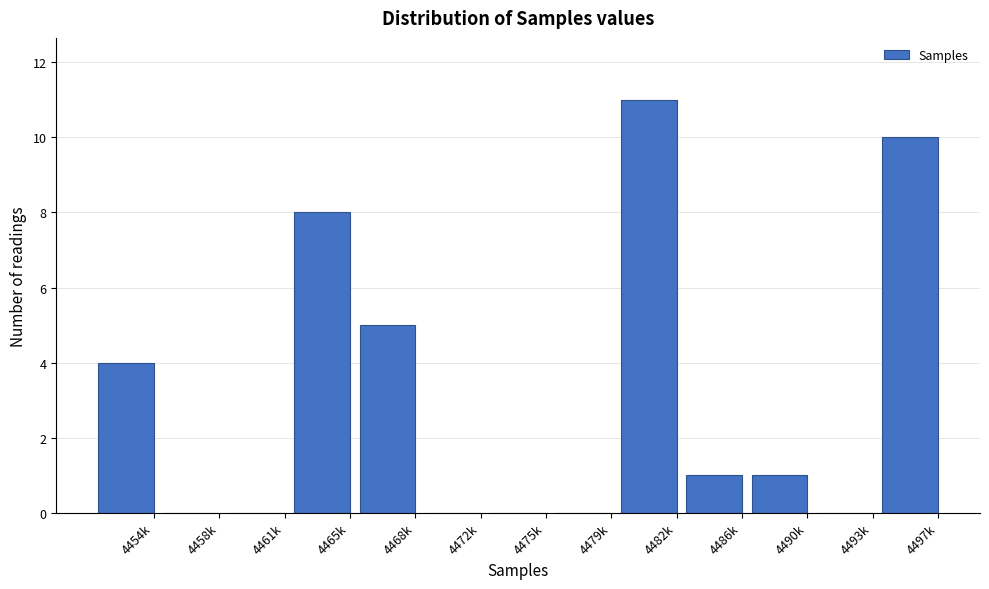

Reading right to left, transcribe all the data shown in this chart.

4497k=10	4493k=0	4490k=1	4486k=1	4482k=11	4479k=0	4475k=0	4472k=0	4468k=5	4465k=8	4461k=0	4458k=0	4454k=4